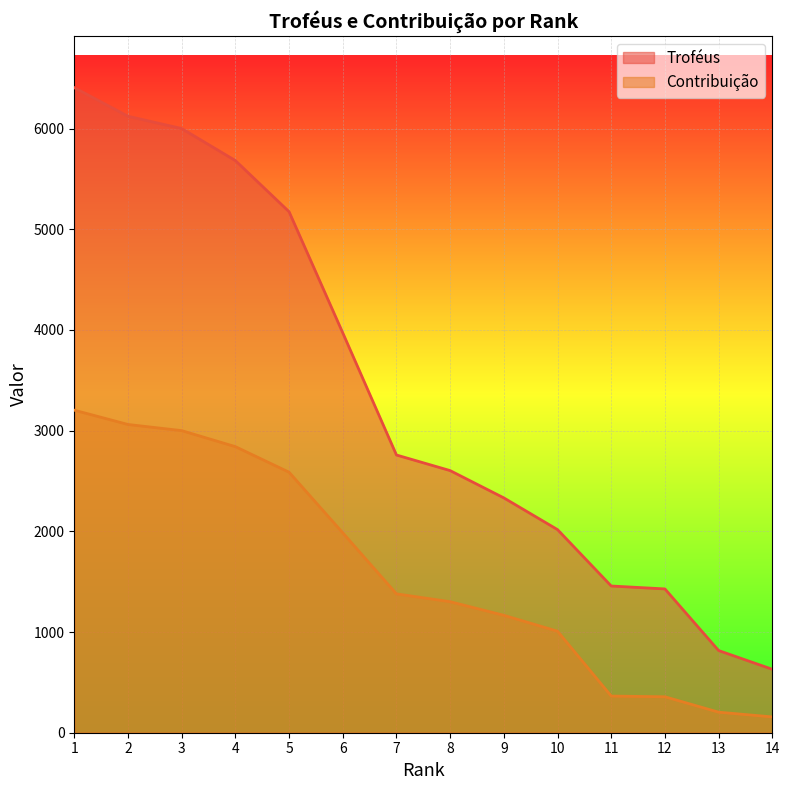

What are all the series names shown in the legend?

Troféus, Contribuição